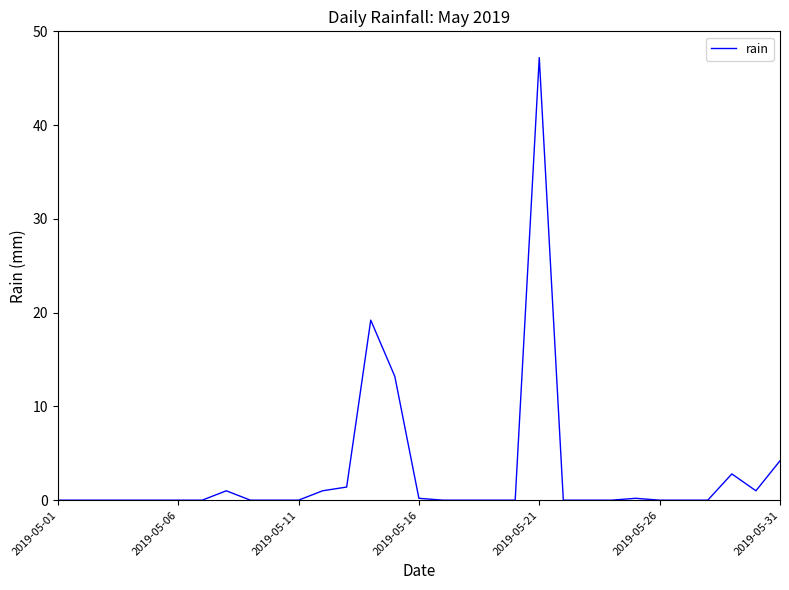

What is the greatest value displayed?

47.2